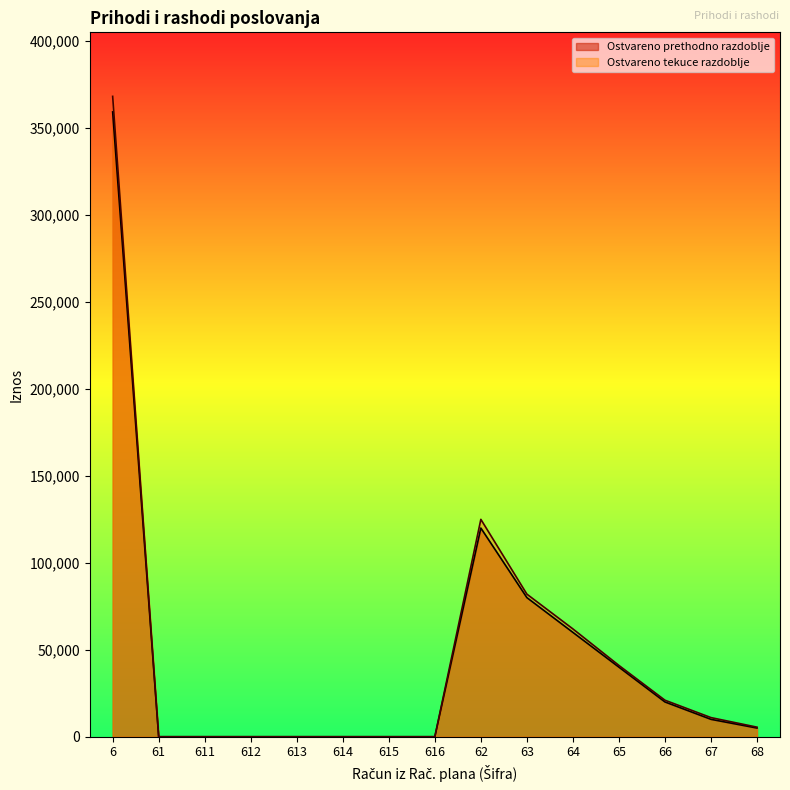

Which category has the lowest value in the Ostvareno prethodno razdoblje series?

61